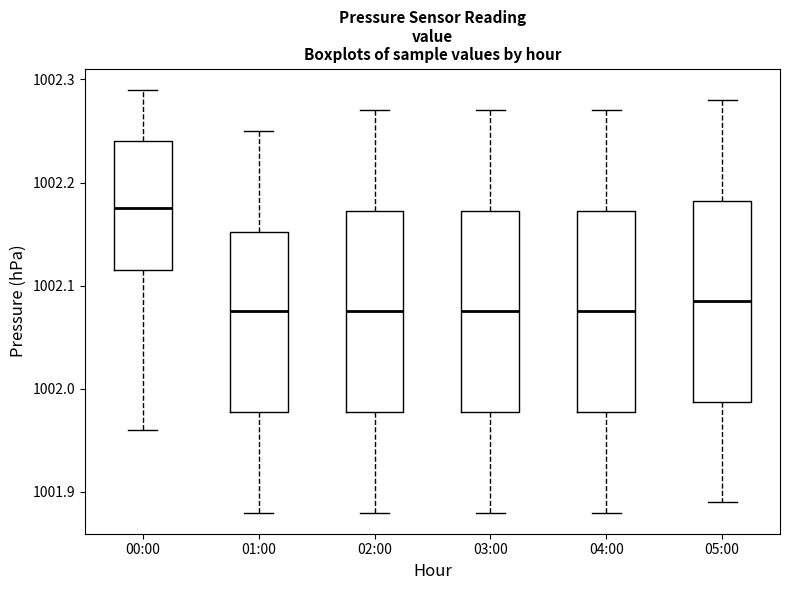

Where does the lower whisker of the box for 02:00 end on the y-axis? The values are not printed on the chart, so give them approximately, as read against the axis.

1001.88